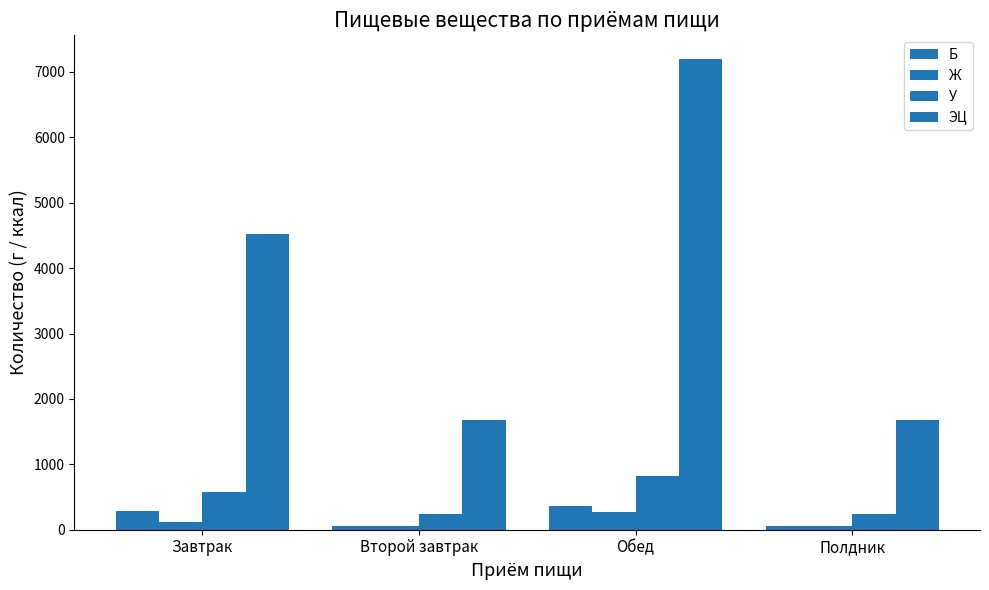

List the labels in order of Ж value, smallest first.

Второй завтрак, Полдник, Завтрак, Обед